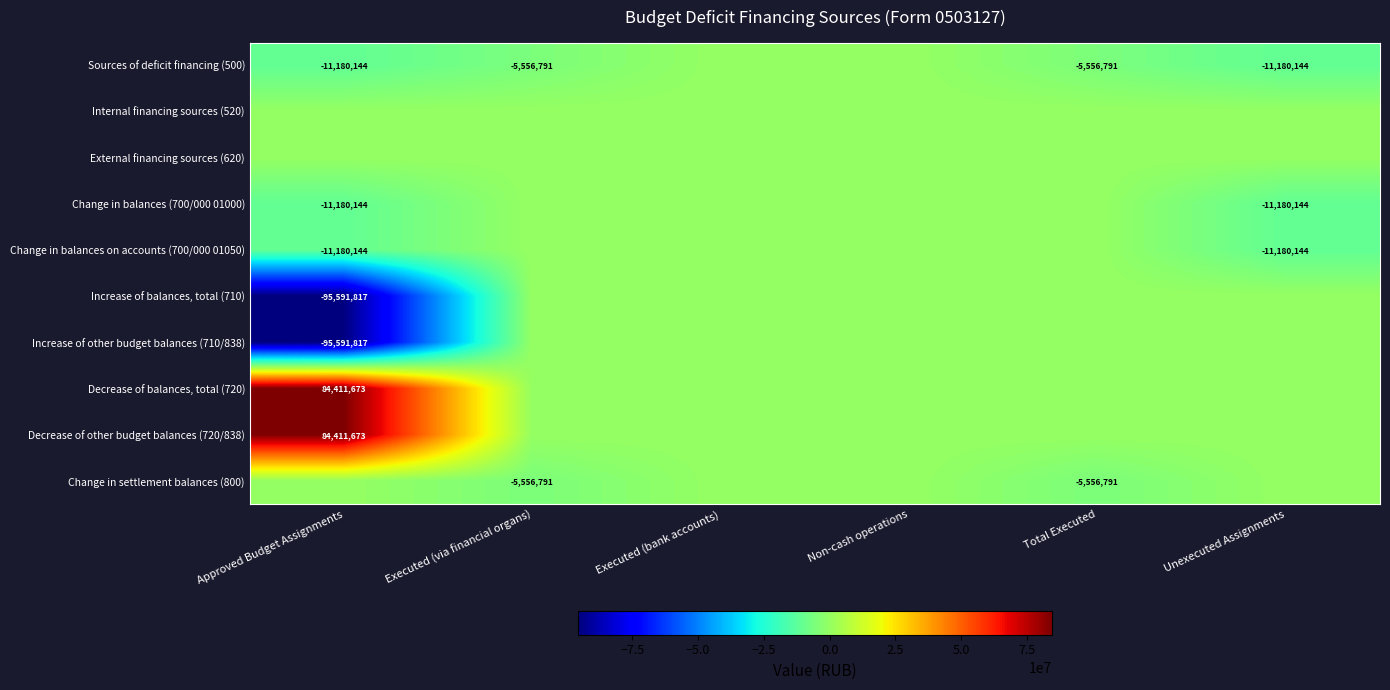

The value of Change in settlement balances (800) at Executed (via financial organs) is -5556791. True or false?

True